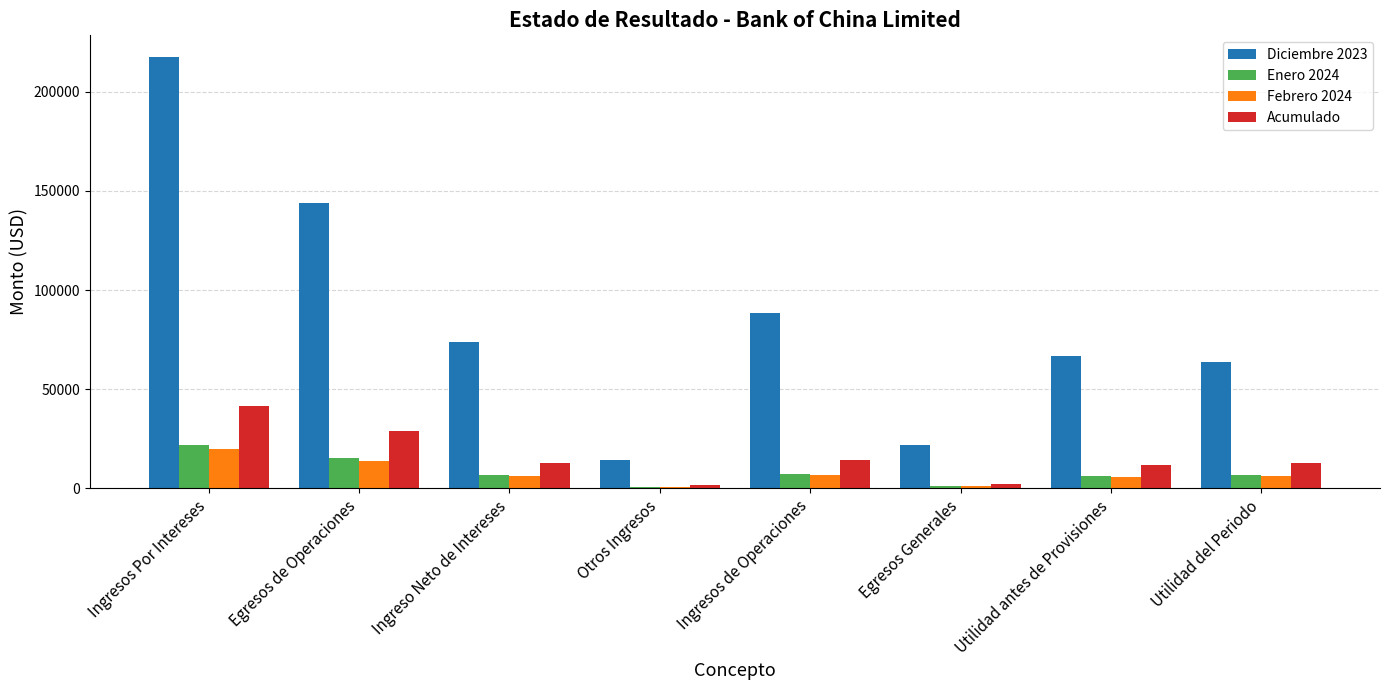

Which category has the lowest value in the Diciembre 2023 series?

Otros Ingresos